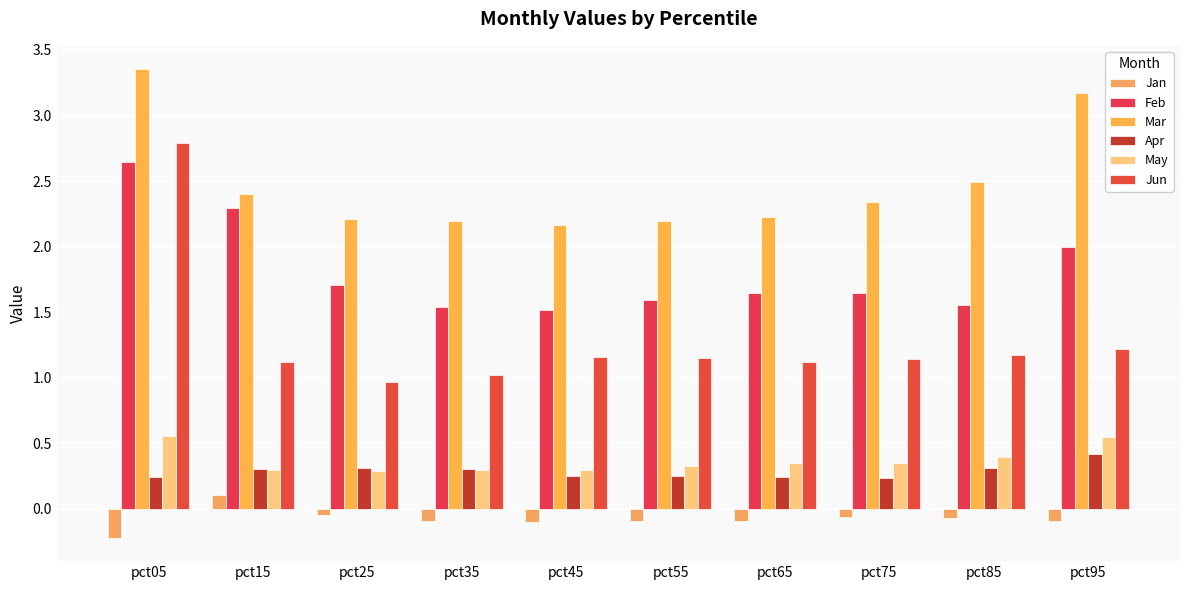

What is the average value of the Jan series?

-0.1